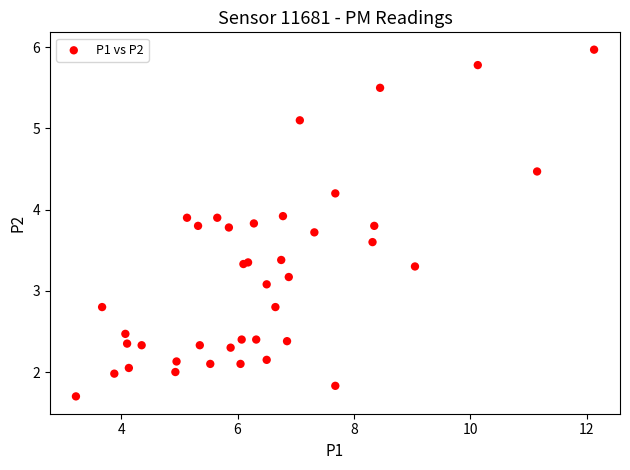

What Y value in the scatter plot is closest to 3?

3.1